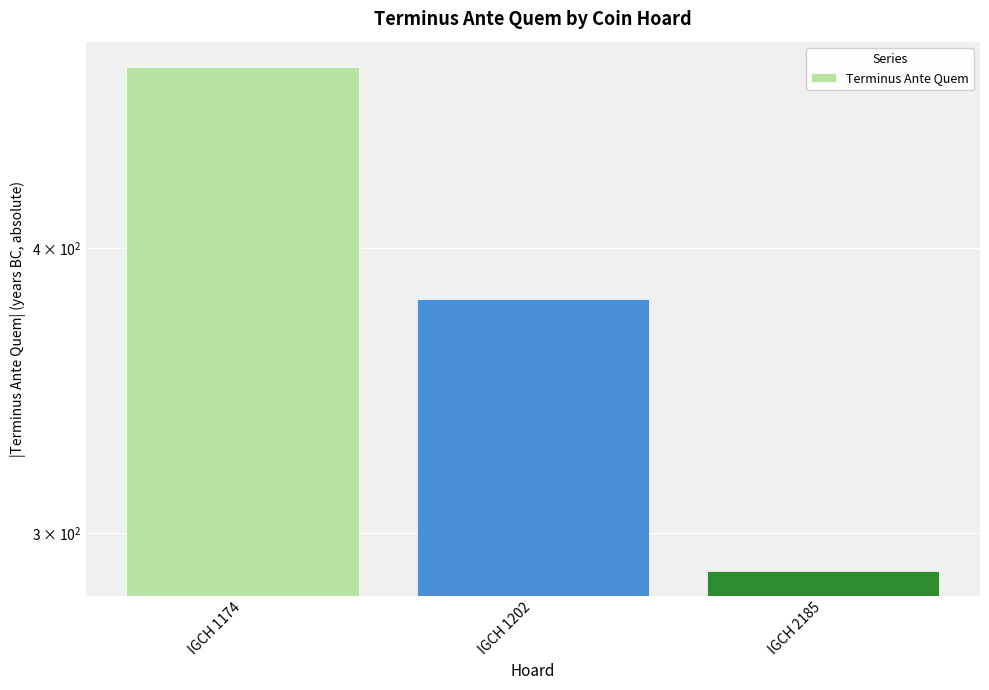

What is the change in value from IGCH 1174 to IGCH 2185?

-191